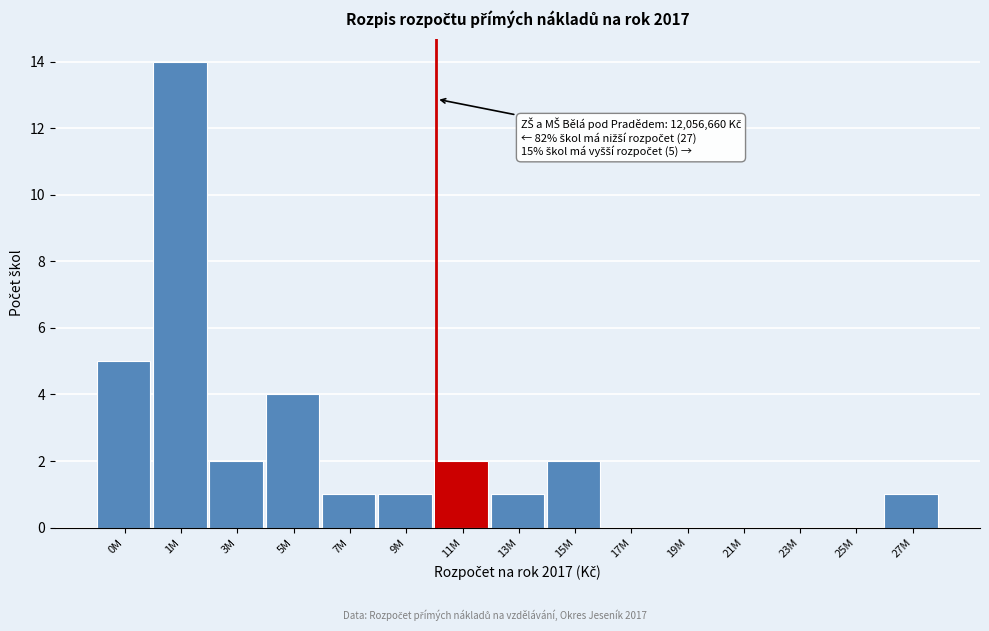

Reading left to right, extract all data points from this chart.

0M=5	1M=14	3M=2	5M=4	7M=1	9M=1	11M=2	13M=1	15M=2	17M=0	19M=0	21M=0	23M=0	25M=0	27M=1